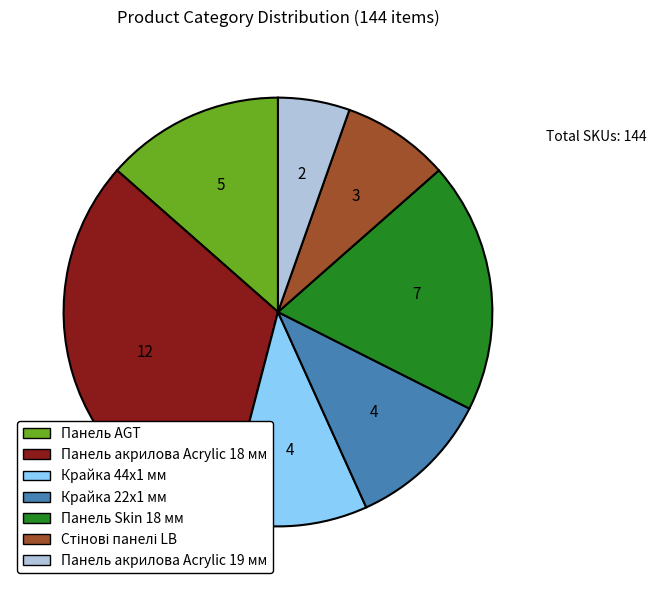

Is it true that Крайка 44x1 мм is 11% of the pie?

True